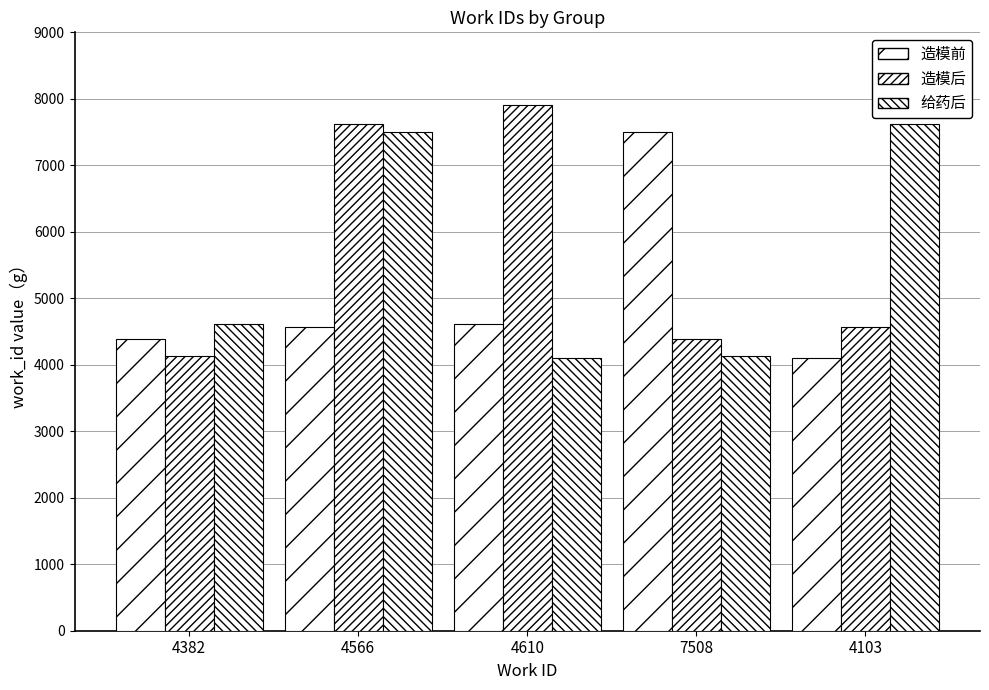

What is the highest value of the 造模前 series?

7508